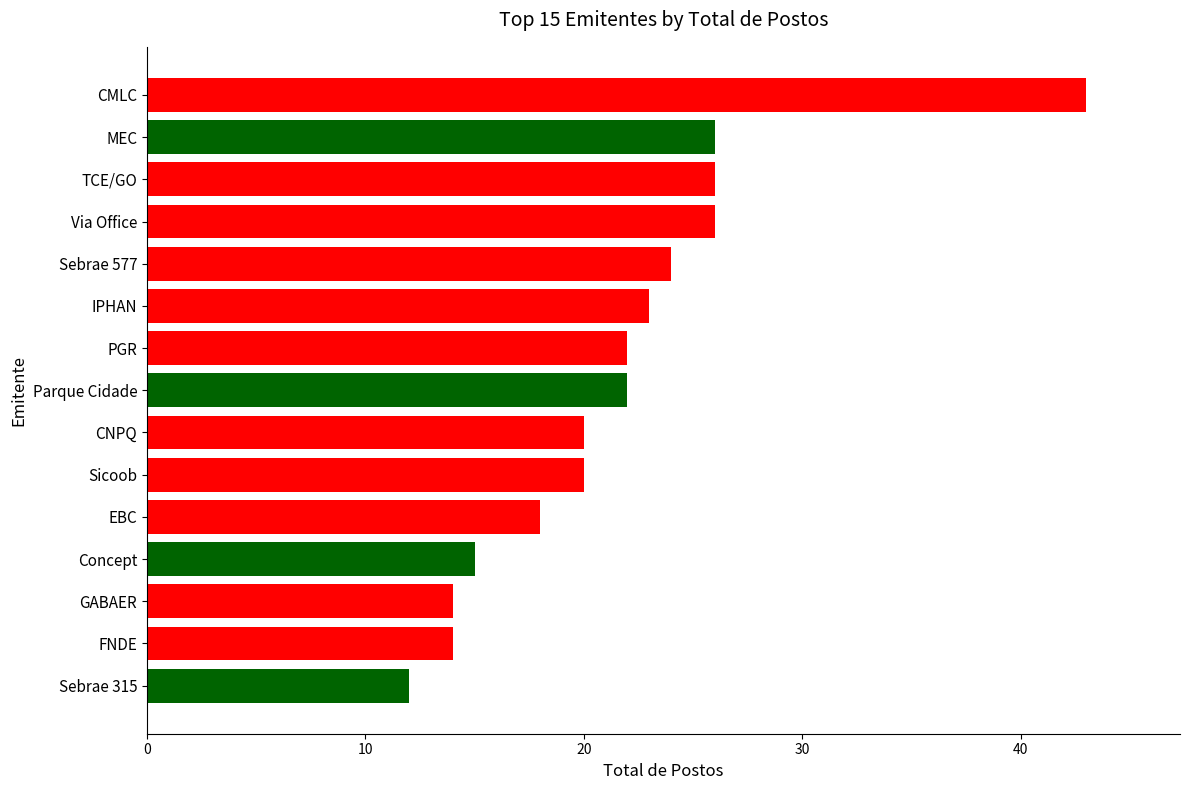

Reading top to bottom, what are all the values shown in this chart?

43	26	26	26	24	23	22	22	20	20	18	15	14	14	12